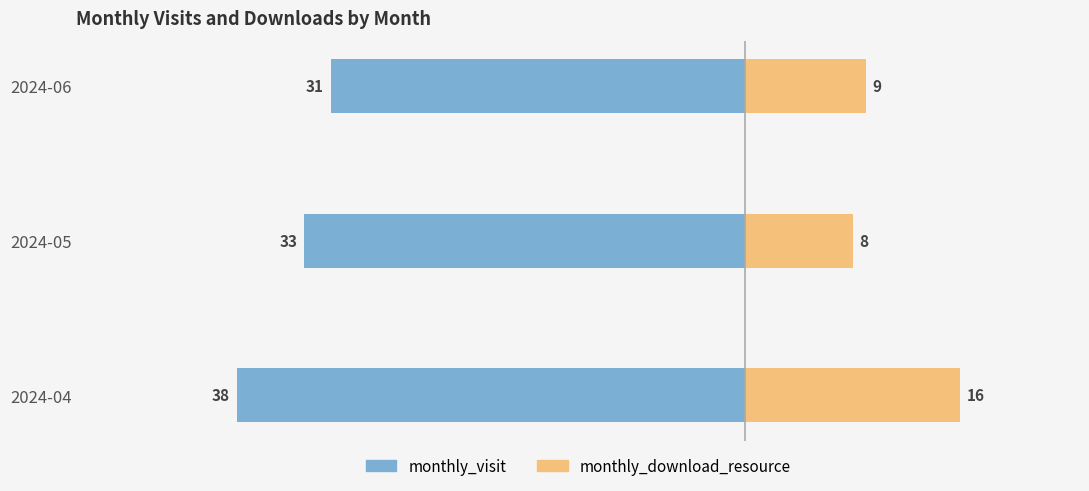

What are all the series names shown in the legend?

monthly_visit, monthly_download_resource